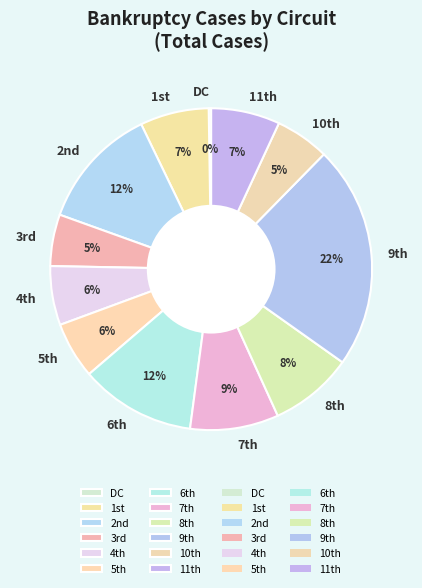

Is there a majority slice in this chart?

No